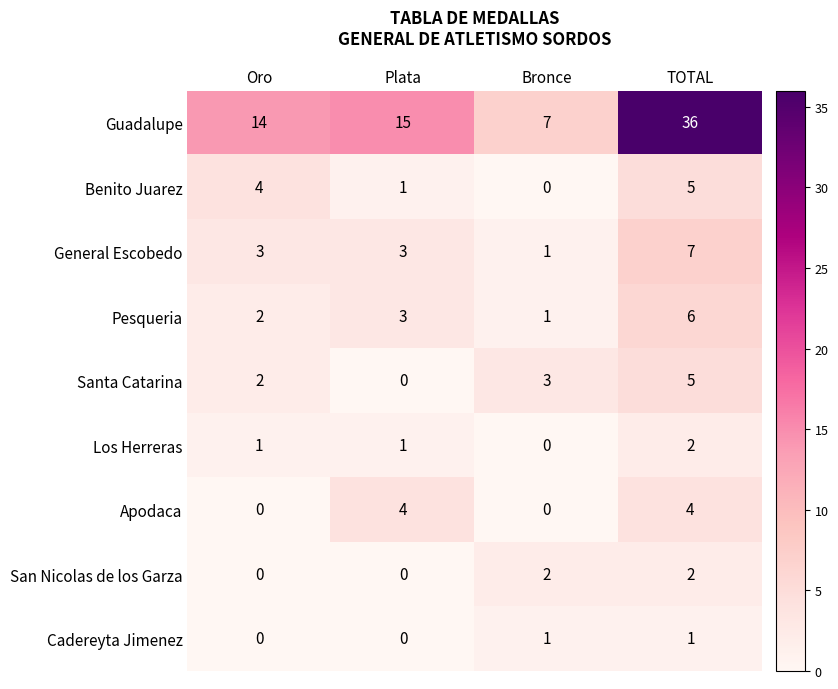

True or false: Cadereyta Jimenez has a value of 1 at TOTAL.

True